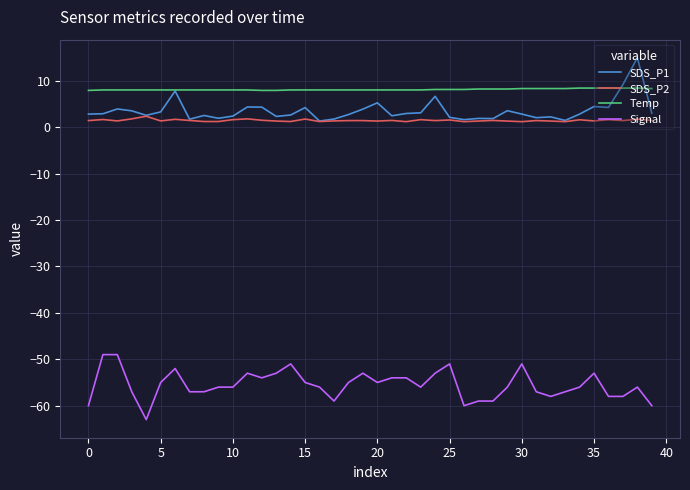

Which series has the largest total across all categories?

Temp